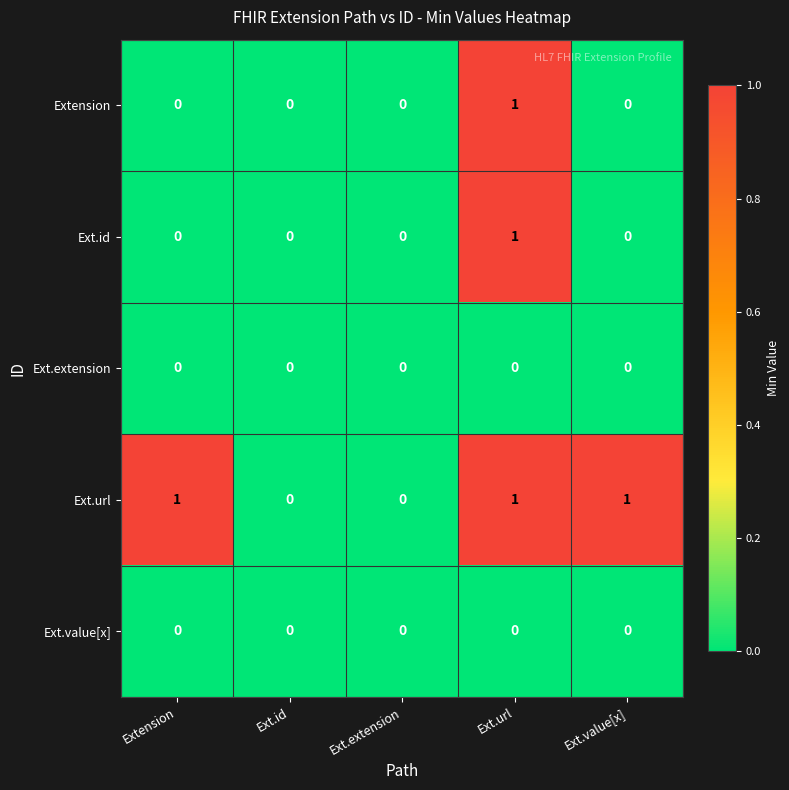

Reading right to left, list all the values displayed in this chart.

Extension: 0	1	0	0	0
Ext.id: 0	1	0	0	0
Ext.extension: 0	0	0	0	0
Ext.url: 1	1	0	0	1
Ext.value[x]: 0	0	0	0	0